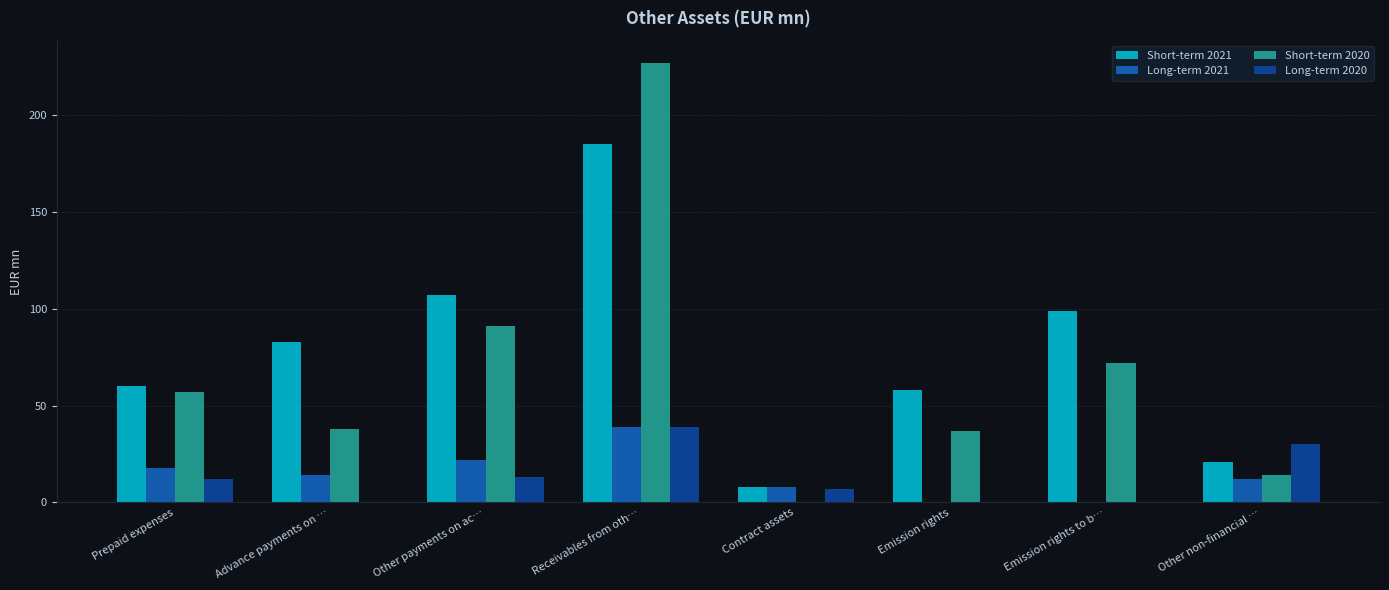

Which series has the largest range (max minus min)?

Short-term 2020